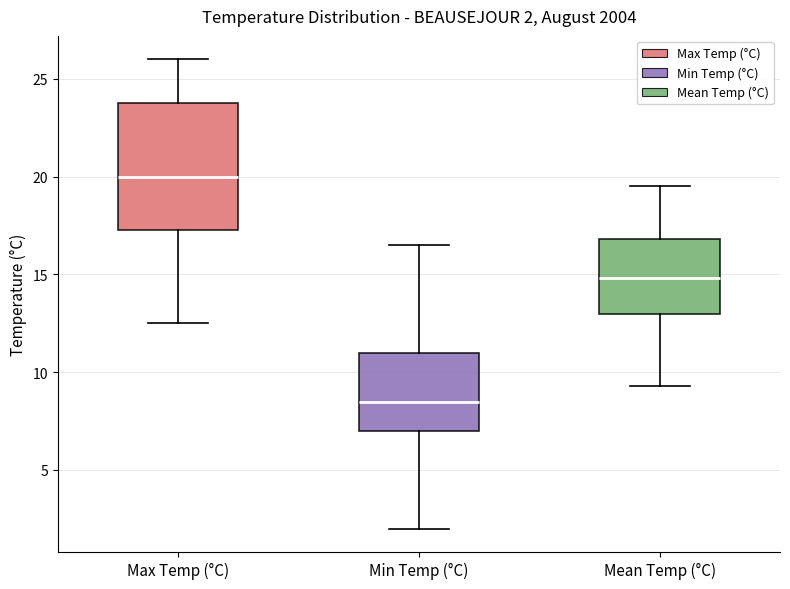

Which box has the lowest median line?

Min Temp (°C)